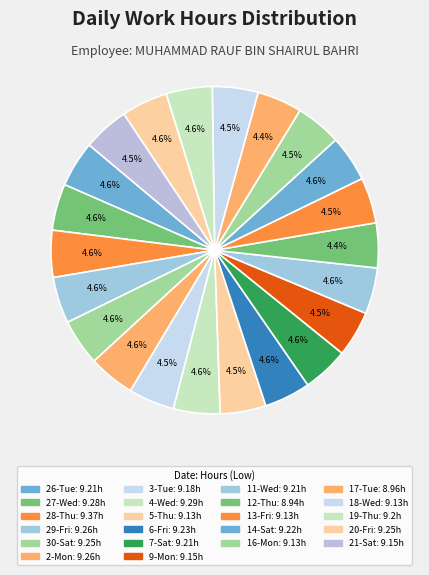

What is the change in value from 29-Fri to 5-Thu?

-0.1